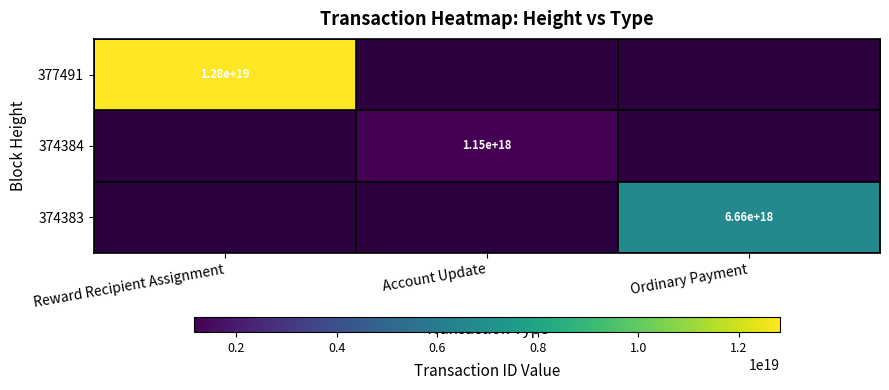

The value of 374384 at Account Update is 1727661240860011520. True or false?

False